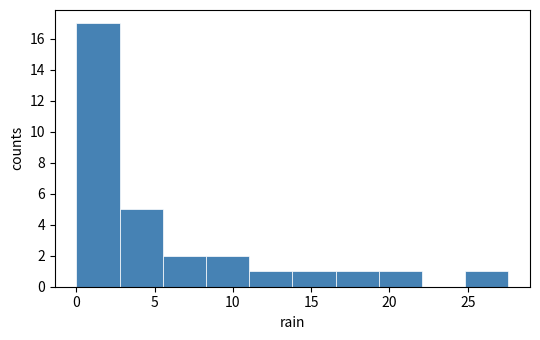

Reading left to right, list every bar in this chart as the range it spans on the x-axis followed by its height. Neither the bar edges nor the heights are printed on the chart, so give them approximately, as read against the axes.

0.0 to 3.0: 17
3.0 to 5.5: 5
5.5 to 8.5: 2
8.5 to 11.0: 2
11.0 to 14.0: 1
14.0 to 16.5: 1
16.5 to 19.5: 1
19.5 to 22.0: 1
22.0 to 25.0: 0
25.0 to 27.5: 1